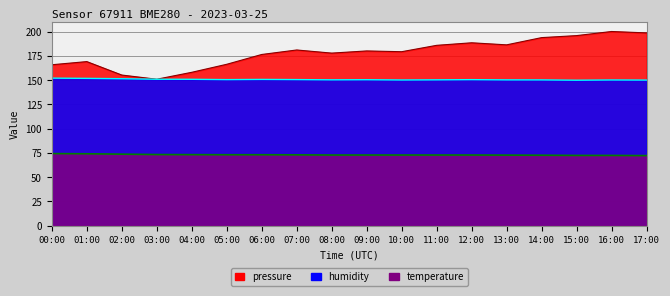

True or false: temperature and pressure cross at least once.

False